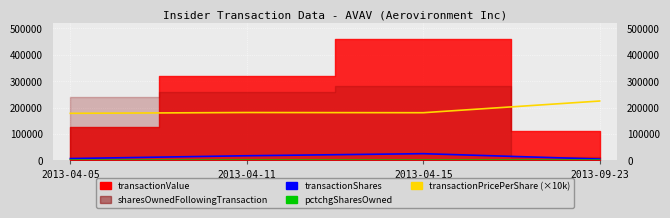

Does the chart display data point markers on the line(s)?

No